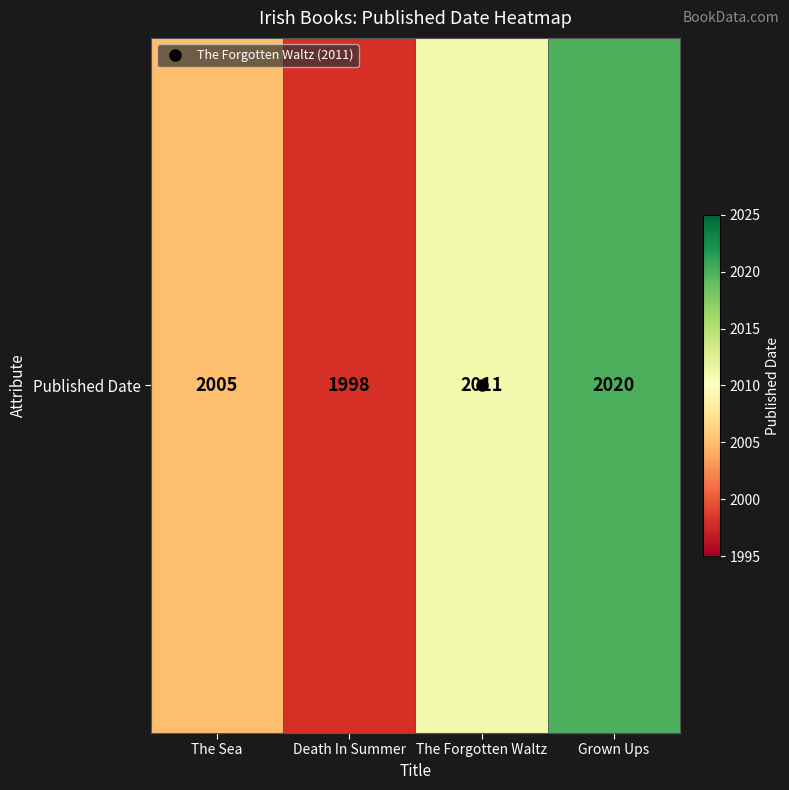

Reading left to right, list all the values displayed in this chart.

The Sea=2005	Death In Summer=1998	The Forgotten Waltz=2011	Grown Ups=2020